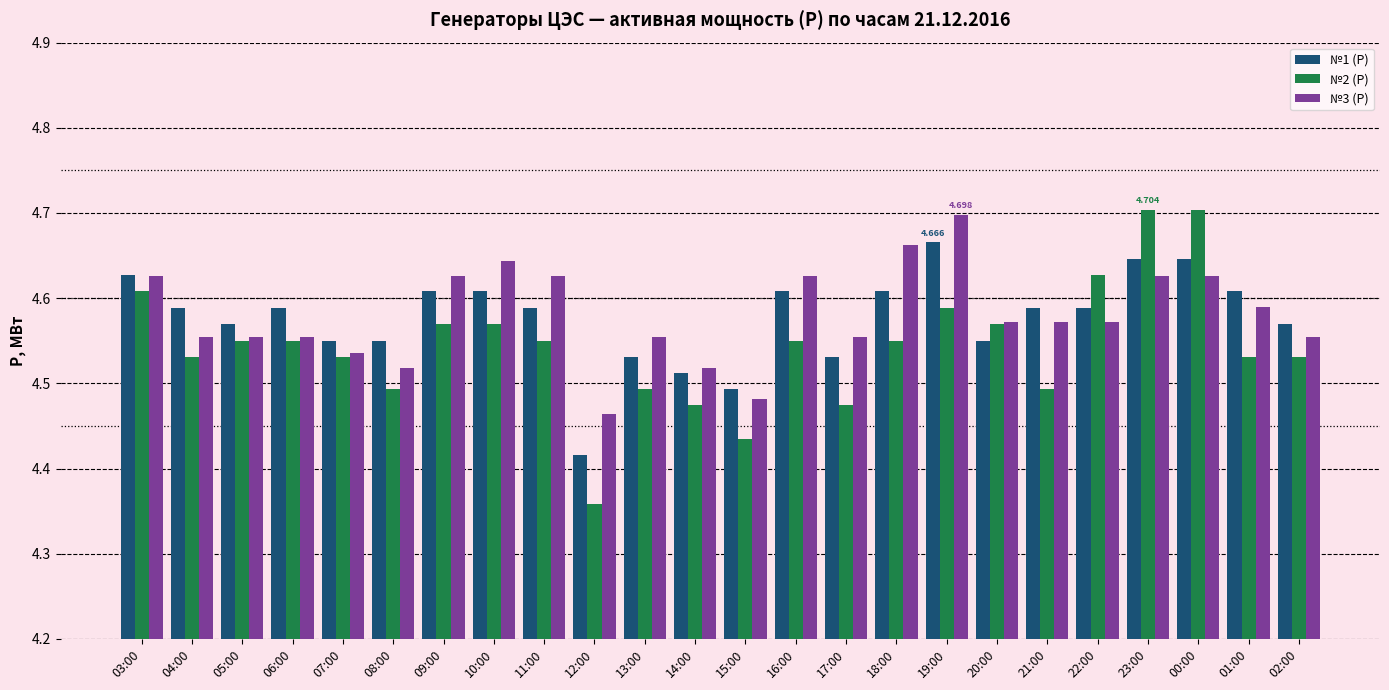

Is it true that №3 (P) equals 1.8 at 20:00?

False